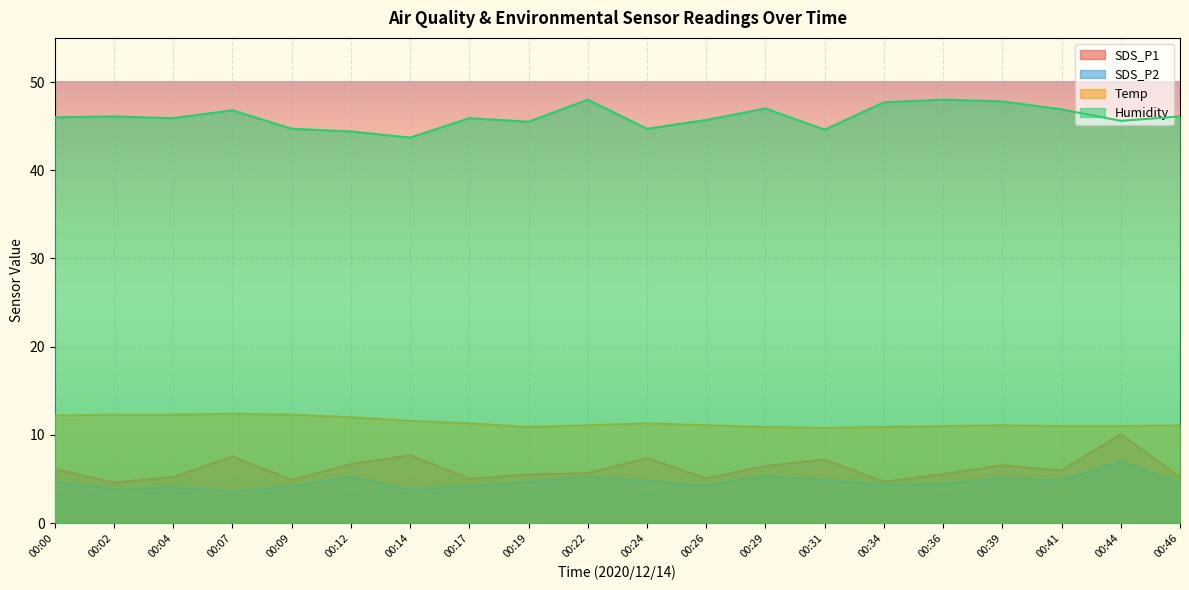

Between 00:04 and 00:41, which series saw the biggest shift?

Temp